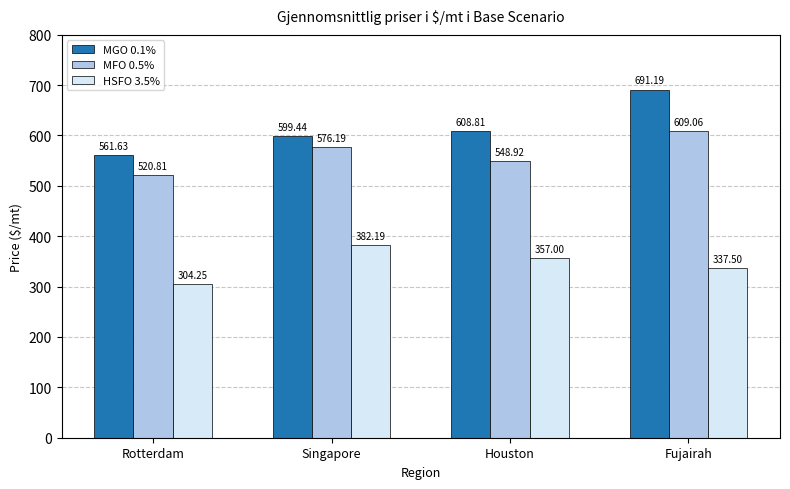

What is the minimum value for MFO 0.5%?

520.8